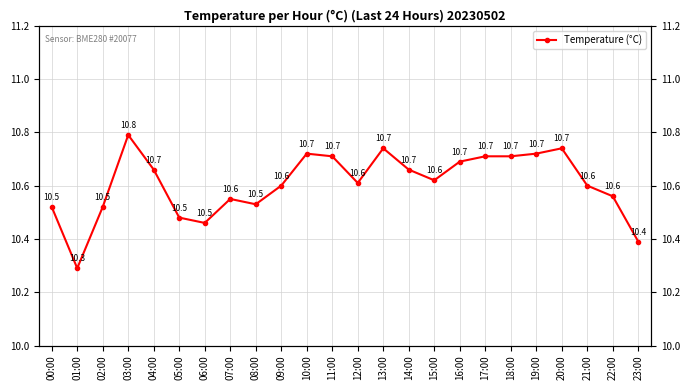

Where is the data nearest to the value 10?

01:00